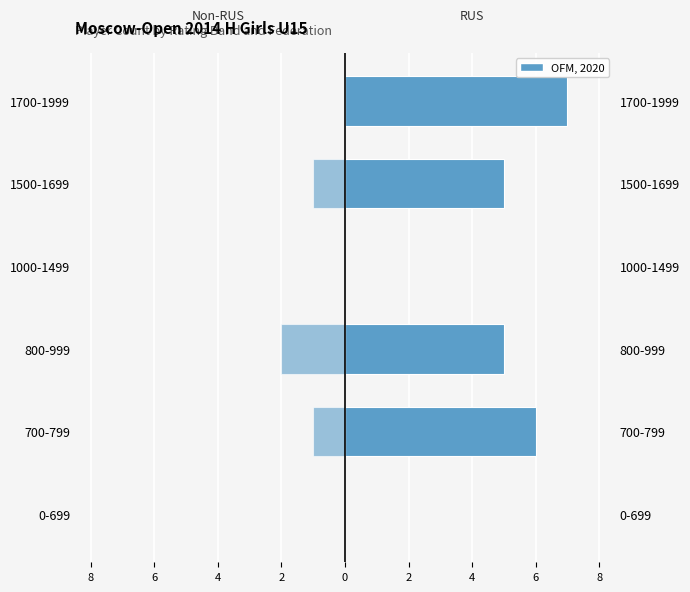

Is the value of Non-RUS at 0-699 greater than the value of RUS at 1500-1699?

No